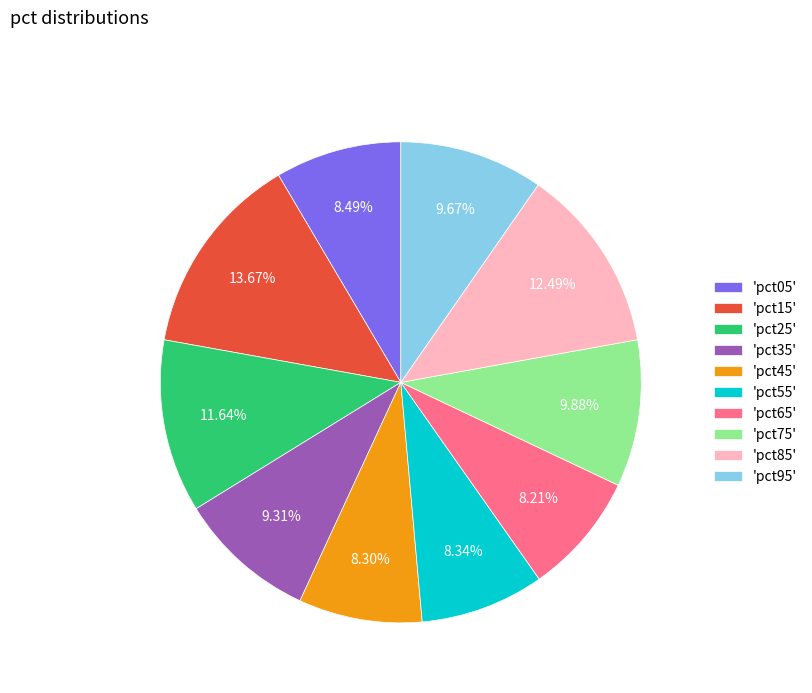

How many slices are in this pie chart?

10